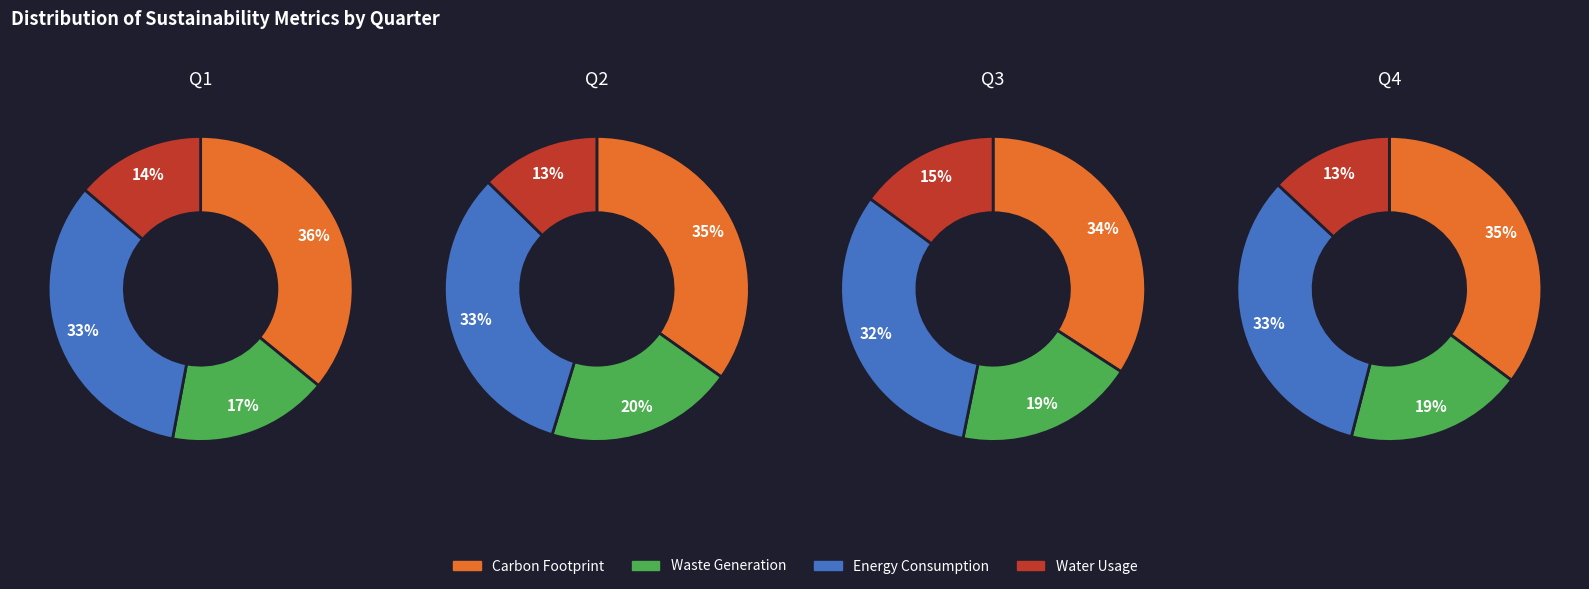

How many slices are in this pie chart?

4